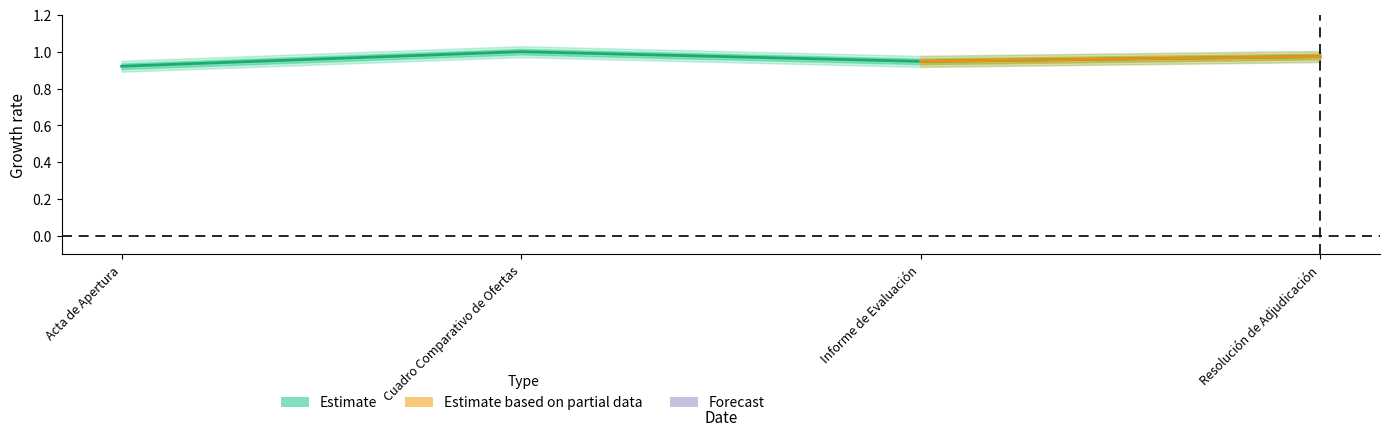

What is the value of the 2nd point from the left?

1.0